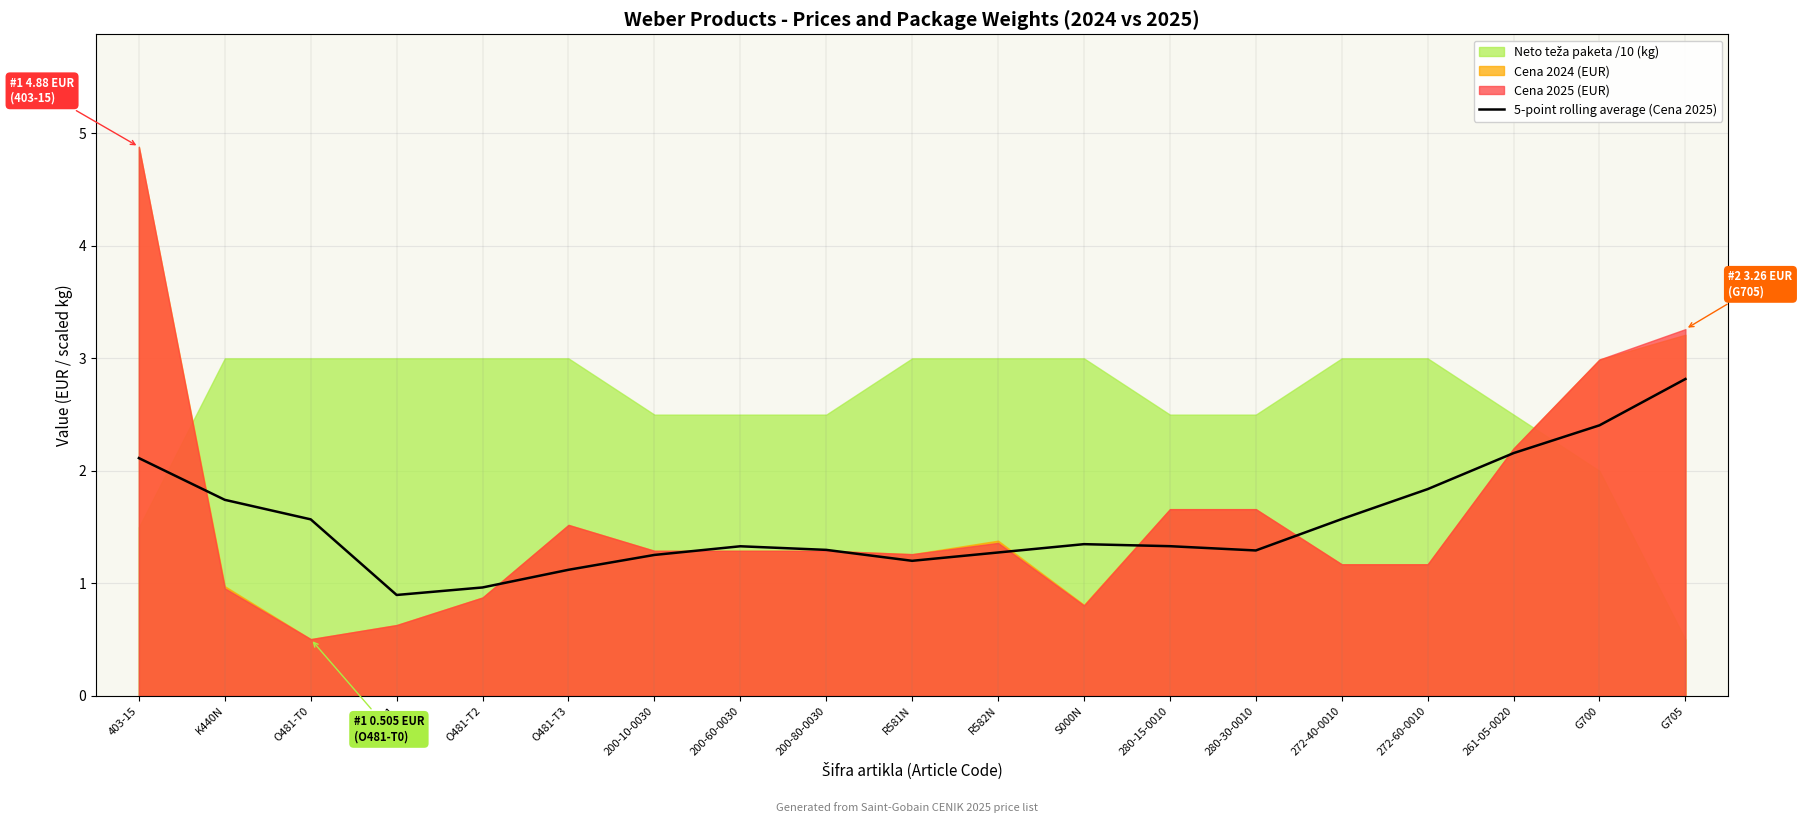

What is the minimum value for 5-point rolling average (Cena 2025)?

0.9